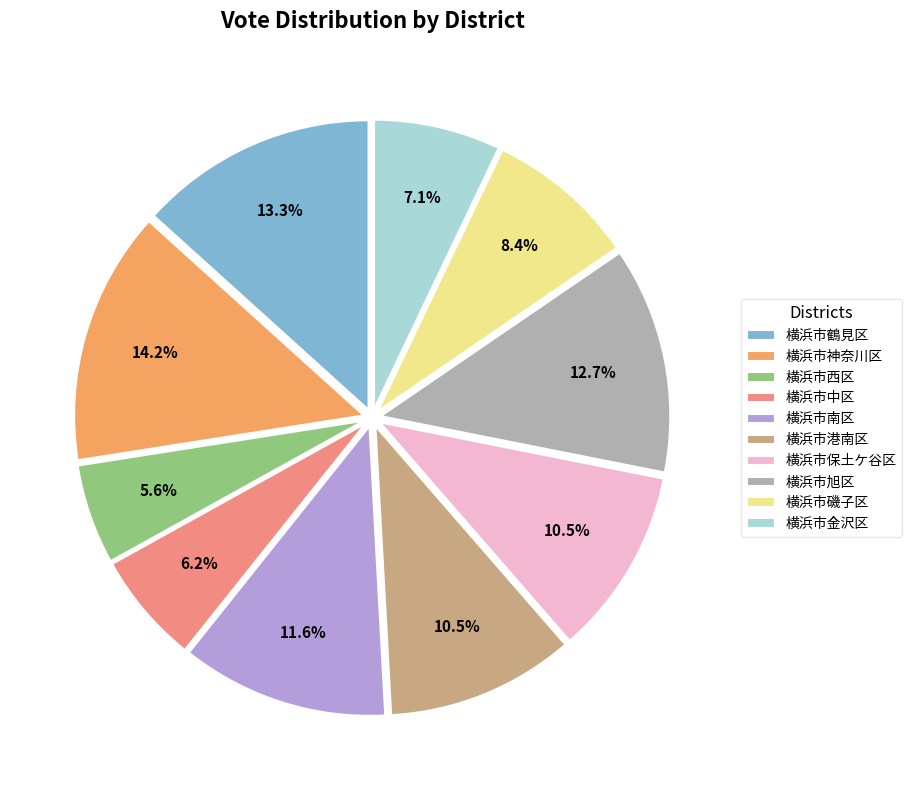

Which has a higher value, 横浜市西区 or 横浜市中区?

横浜市中区